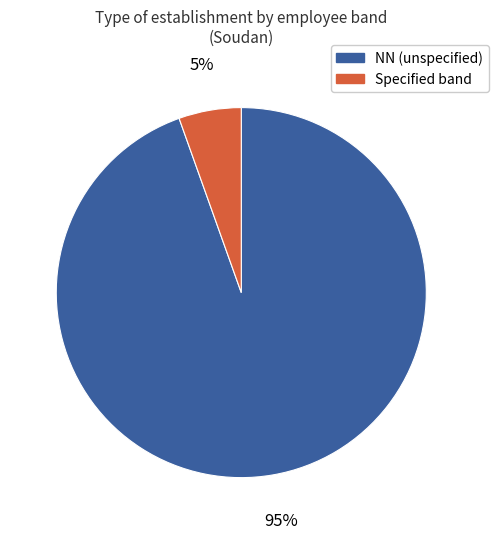

Does any single category account for the majority?

Yes